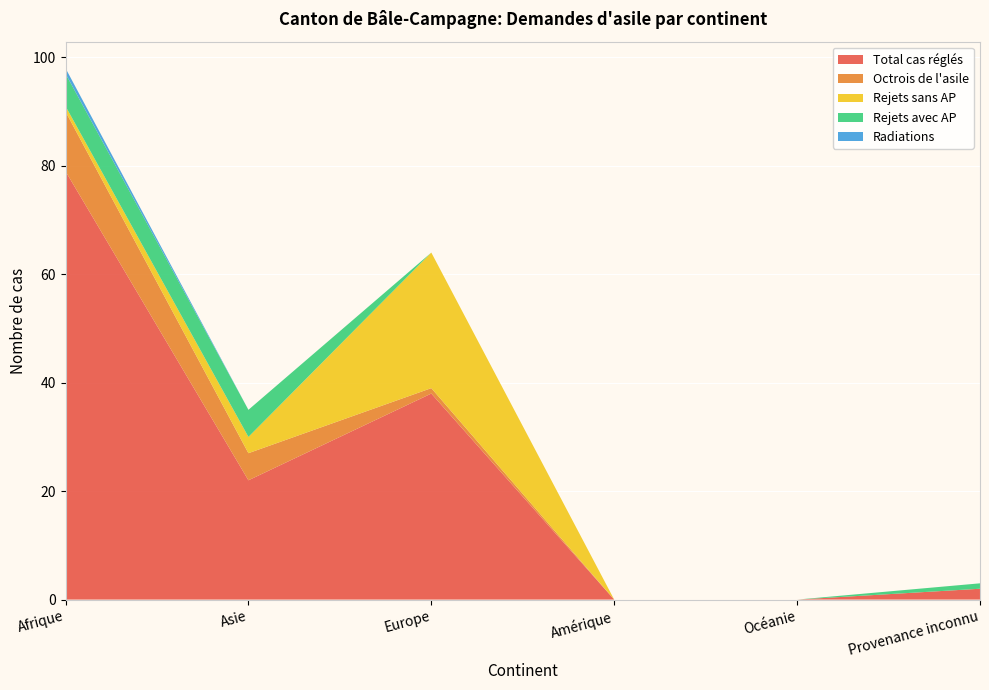

Reading left to right, extract all data points from this chart.

Total cas réglés: 79	22	38	0	0	2
Octrois de l'asile: 11	5	1	0	0	0
Rejets sans AP: 1	3	25	0	0	0
Rejets avec AP: 6	5	0	0	0	1
Radiations: 1	0	0	0	0	0